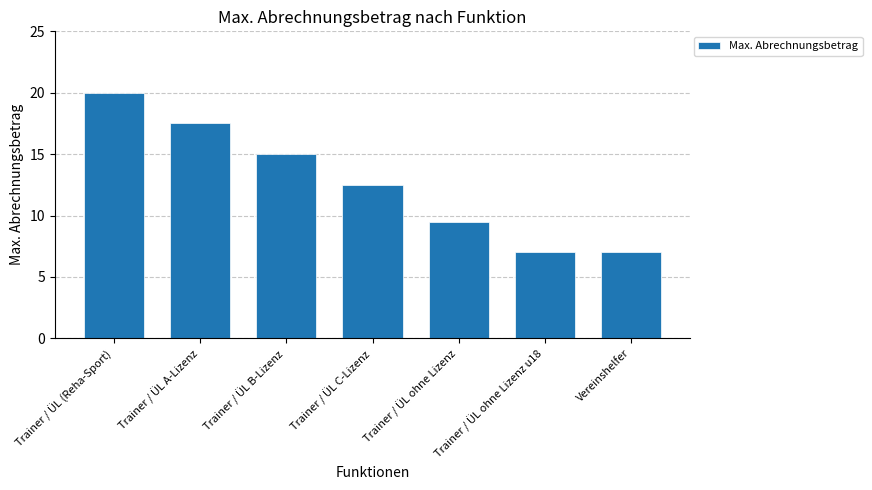

True or false: the data shows 8.2 at Trainer / ÜL C-Lizenz.

False